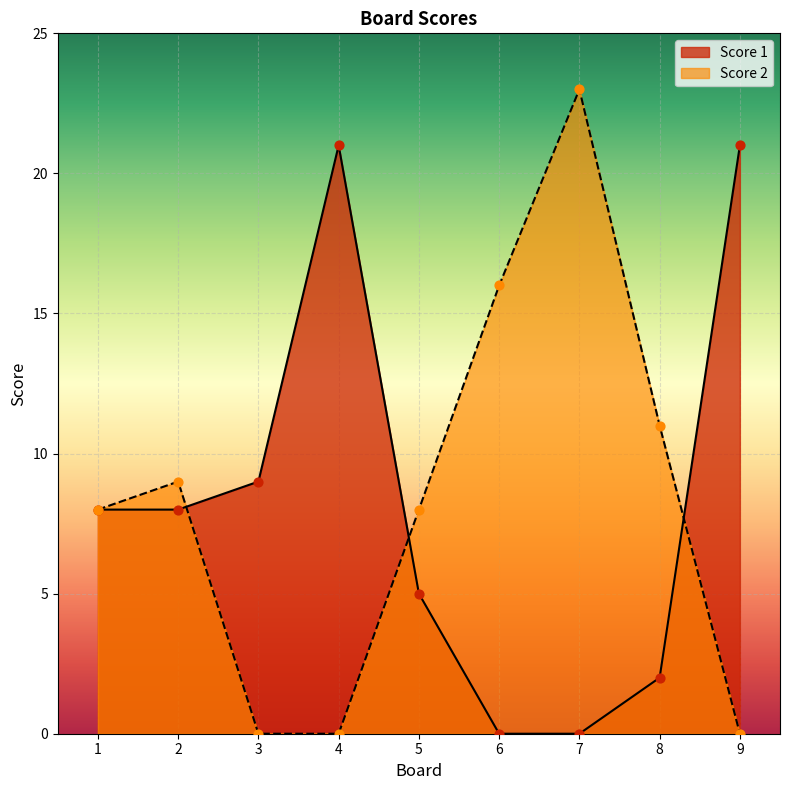

Is the value of Score 2 at 7 greater than the value of Score 1 at 7?

Yes